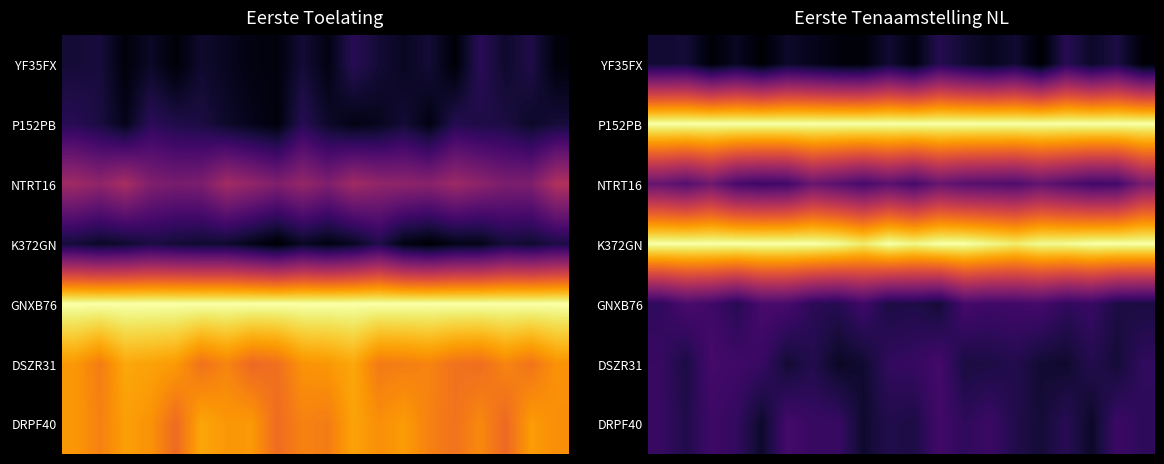

What is the difference between the highest and lowest values at 10?

1.0